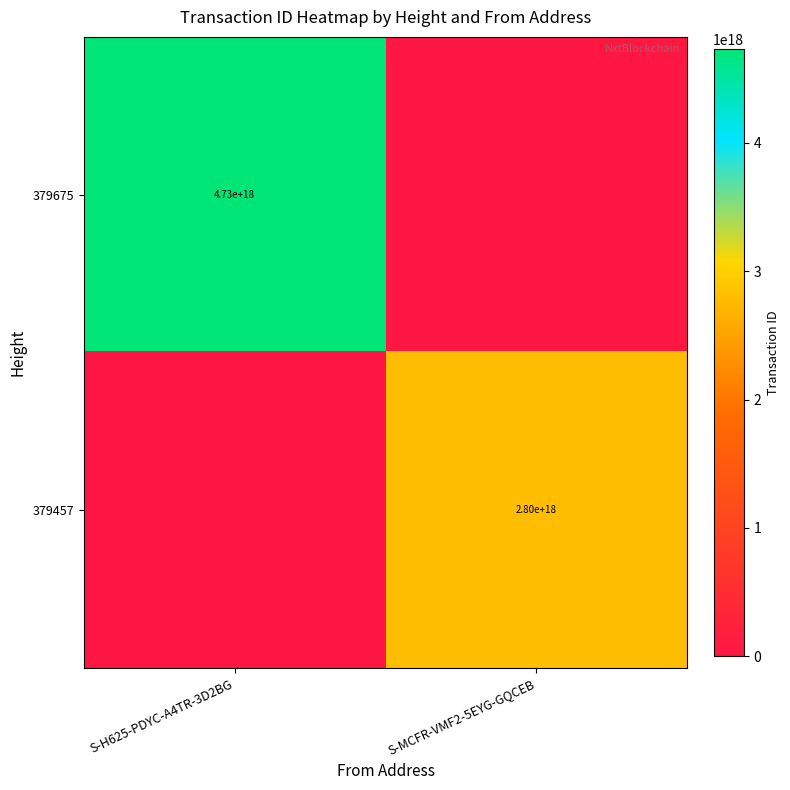

True or false: 379457 has a value of 2800000000000000000 at S-MCFR-VMF2-5EYG-GQCEB.

True